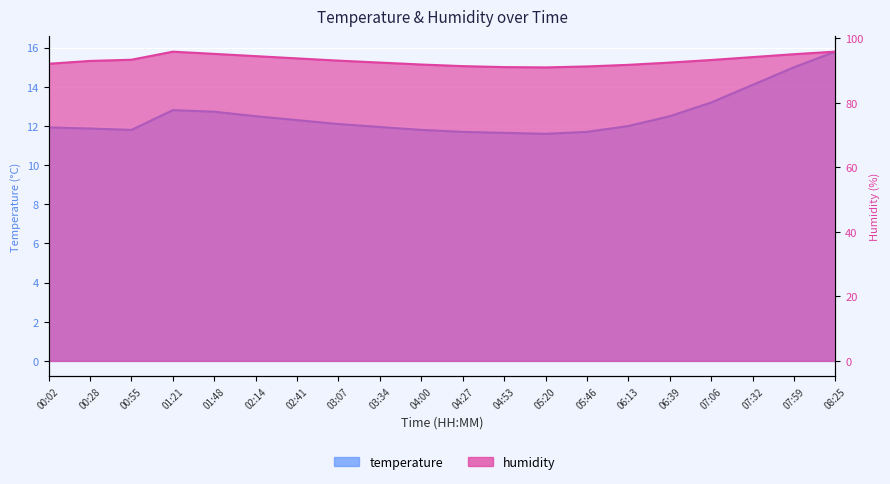

The humidity series shows 94.2 at 07:32. True or false?

True